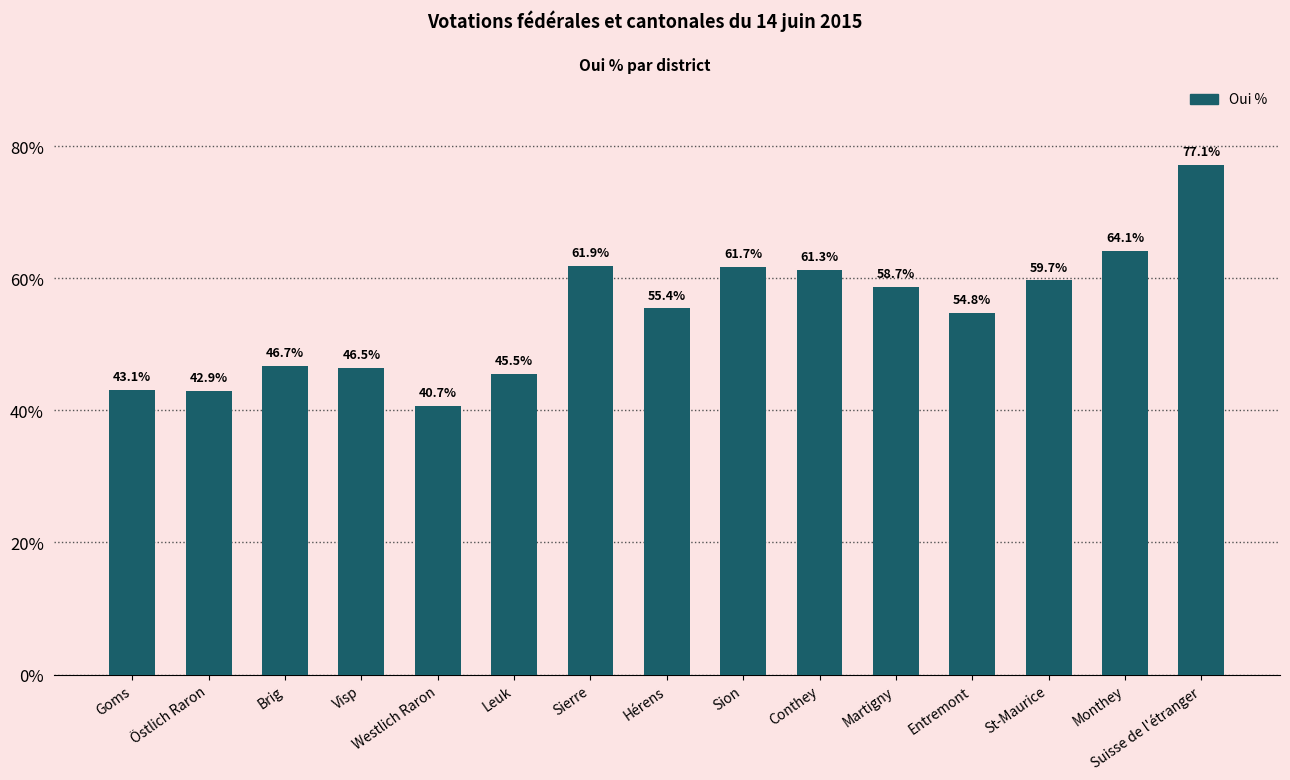

Reading left to right, what are all the values shown in this chart?

Goms=43.1	Östlich Raron=42.9	Brig=46.7	Visp=46.5	Westlich Raron=40.7	Leuk=45.5	Sierre=61.9	Hérens=55.4	Sion=61.7	Conthey=61.3	Martigny=58.7	Entremont=54.8	St-Maurice=59.7	Monthey=64.1	Suisse de l'étranger=77.1